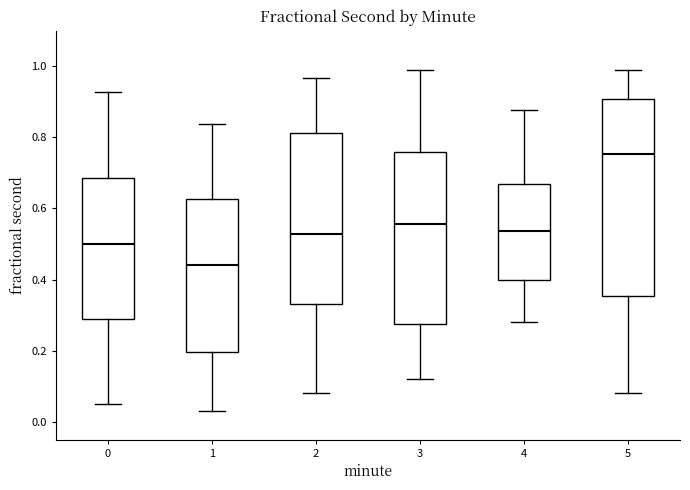

Comparing the boxes themselves (not the whiskers), which one is the tallest?

5